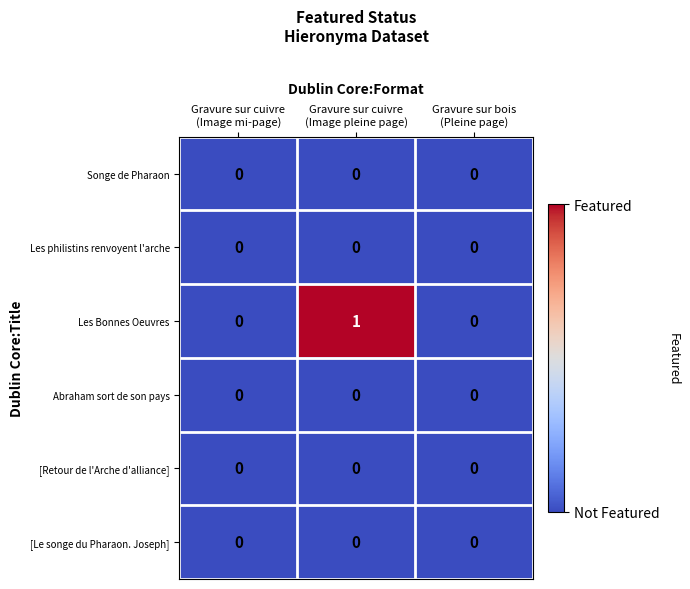

Which series has the largest range (max minus min)?

Les Bonnes Oeuvres